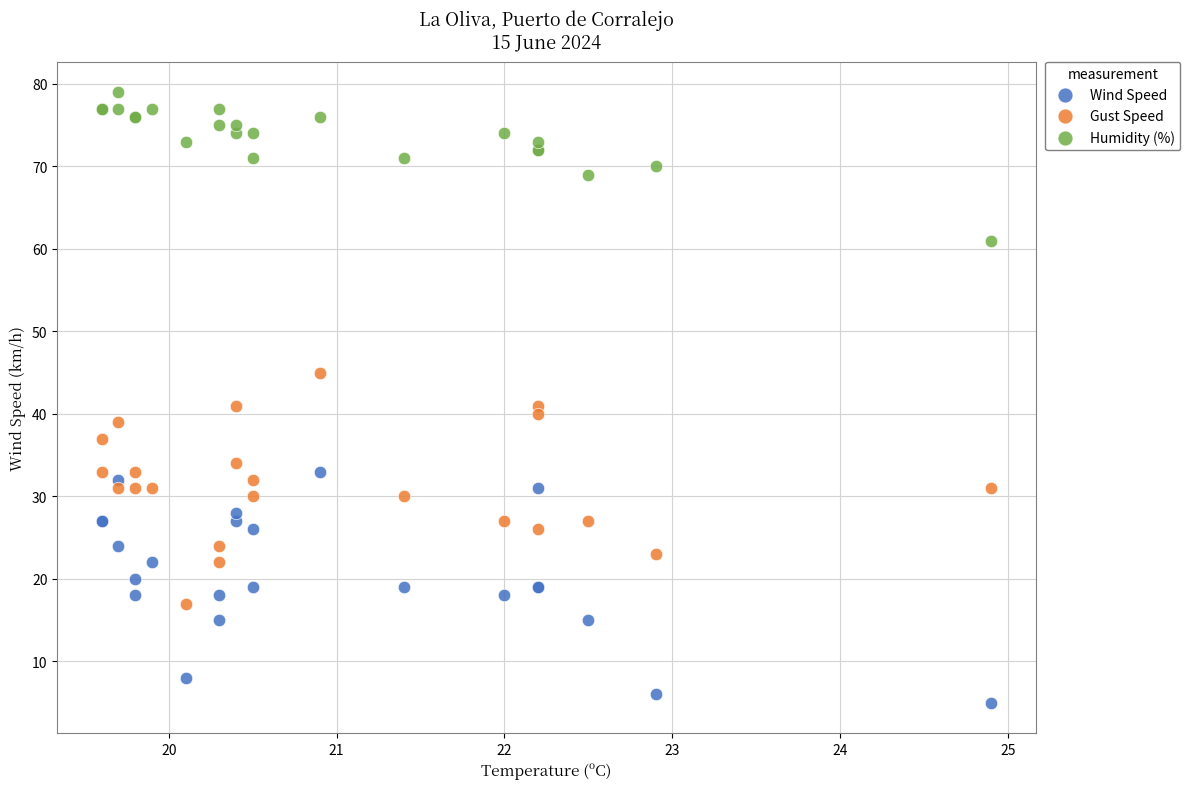

What are all the series names shown in the legend?

Wind Speed, Gust Speed, Humidity (%)